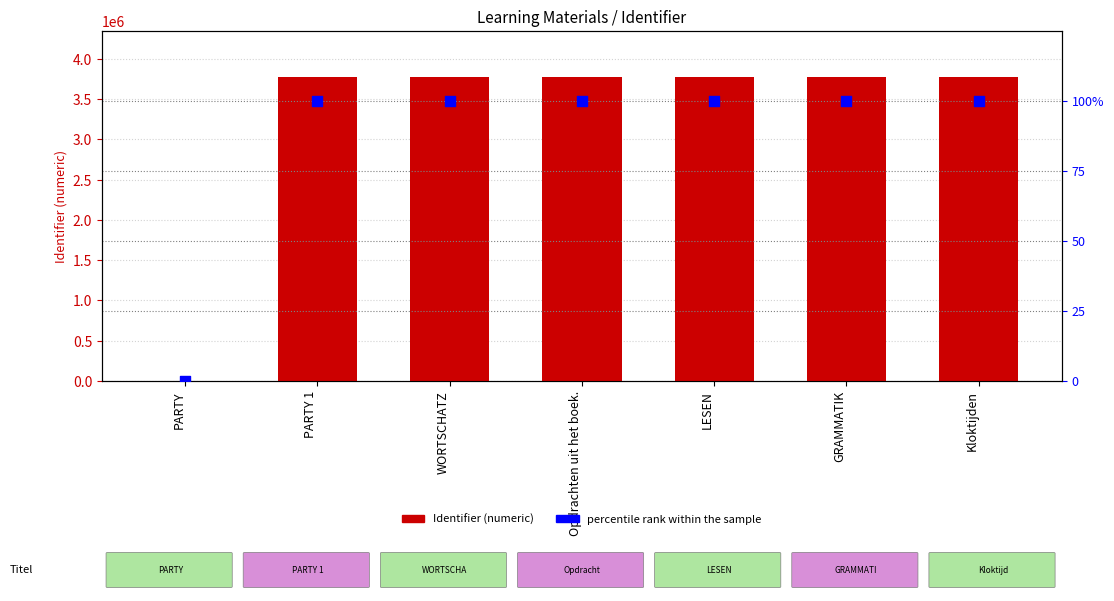

Which series has the widest spread of Y values?

Identifier